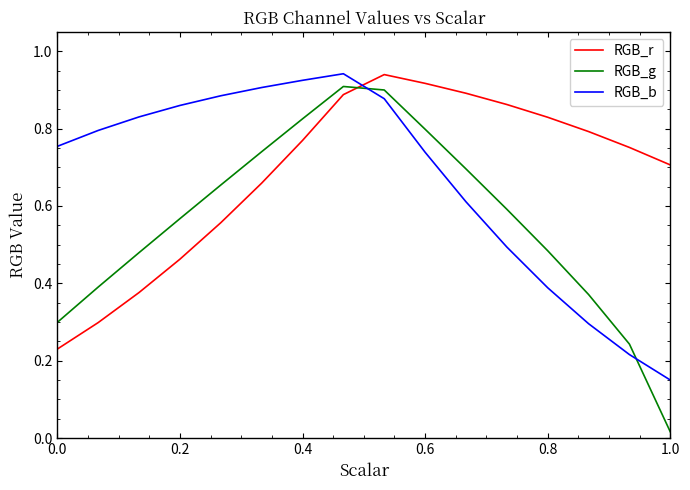

Which series ends up on top after the final intersection of RGB_g and RGB_b?

RGB_b